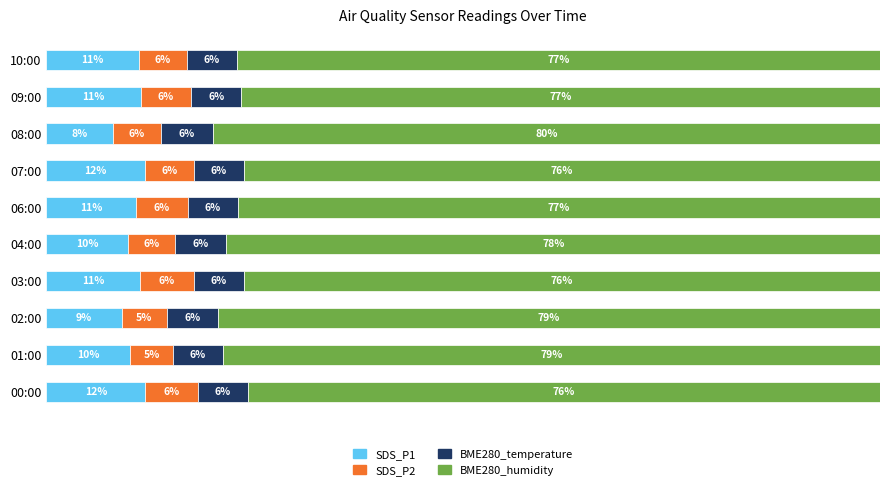

Which category has the lowest value in the SDS_P1 series?

08:00